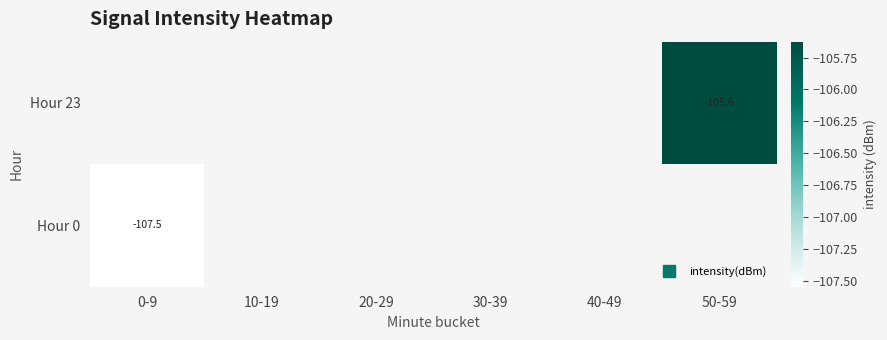

List the series in order of their peak value, lowest first.

Hour 23, Hour 0